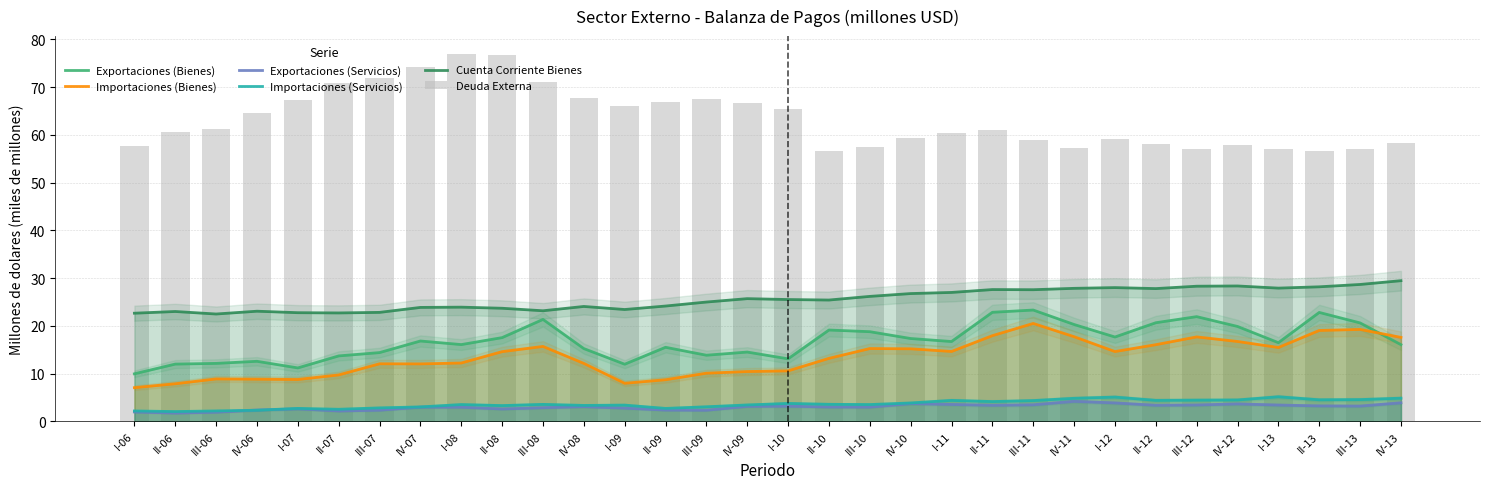

Does the chart contain stacked bars?

No